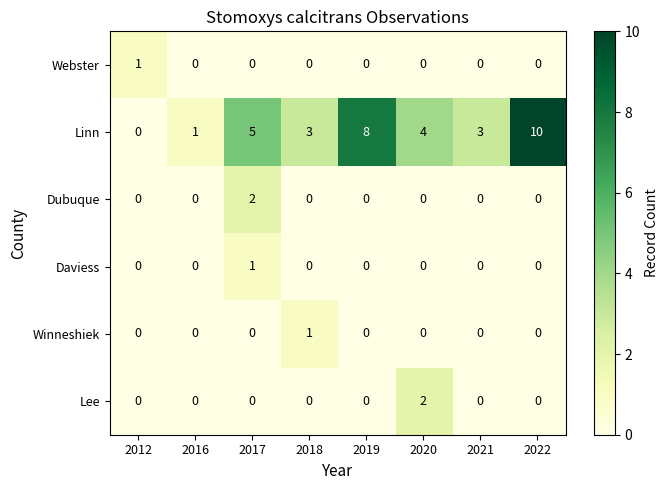

What is the average value of the Linn series?

4